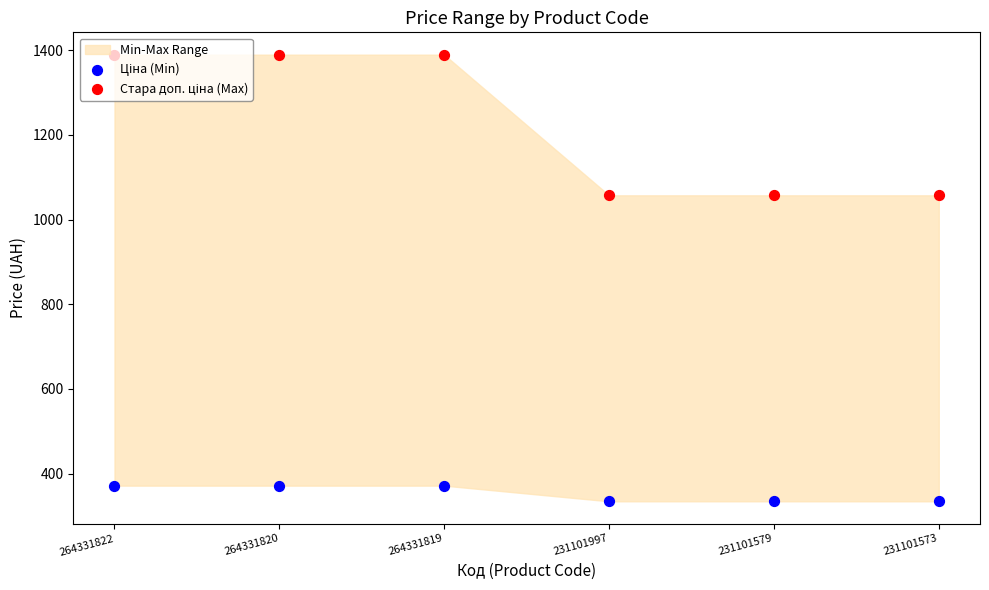

What is the total value across all series at 231101573?

1391.6